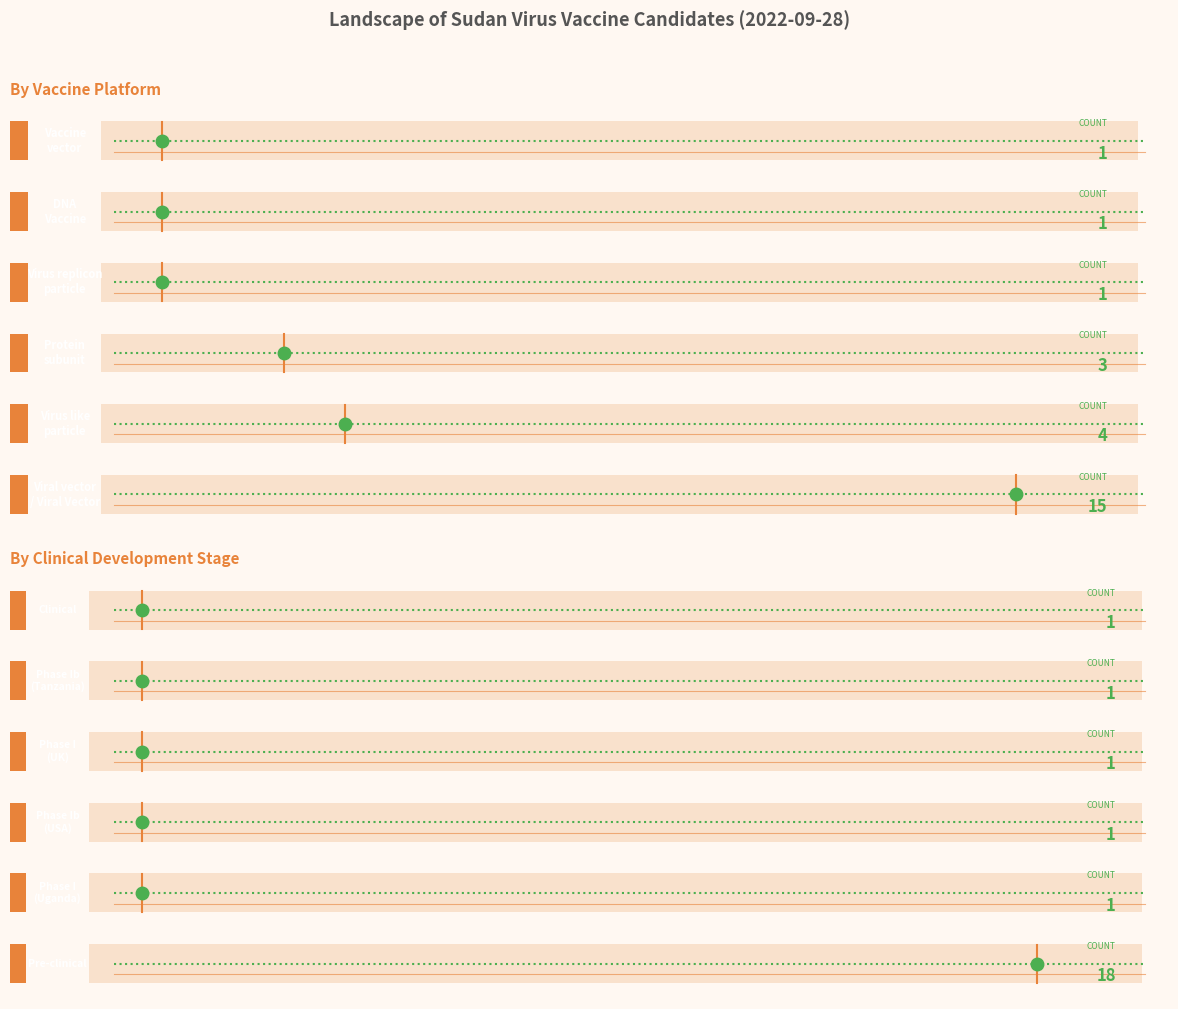

The value at NHP is 1. True or false?

True